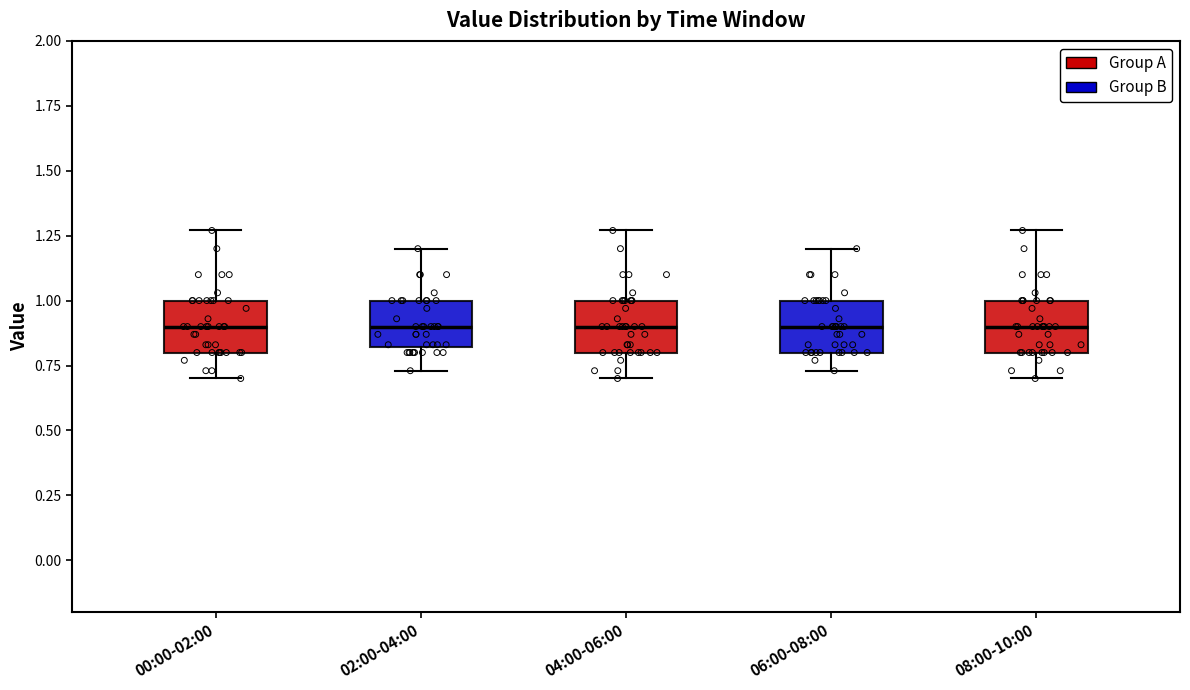

Where is the upper edge of the box for 04:00-06:00 on the y-axis? The values are not printed on the chart, so give them approximately, as read against the axis.

1.00